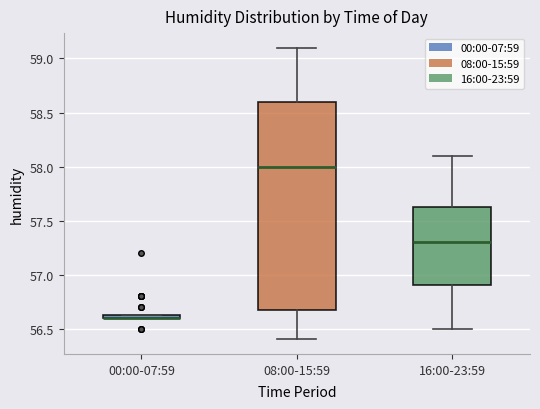

Where does the median line of the box for 16:00-23:59 sit on the y-axis? The values are not printed on the chart, so give them approximately, as read against the axis.

57.30